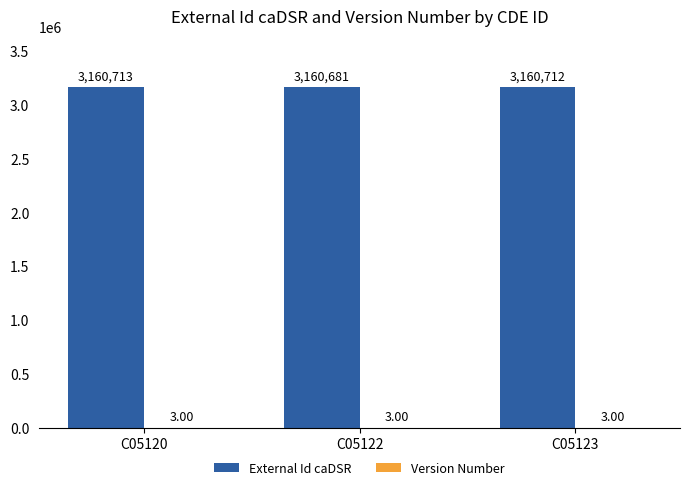

How many groups of bars are there?

3